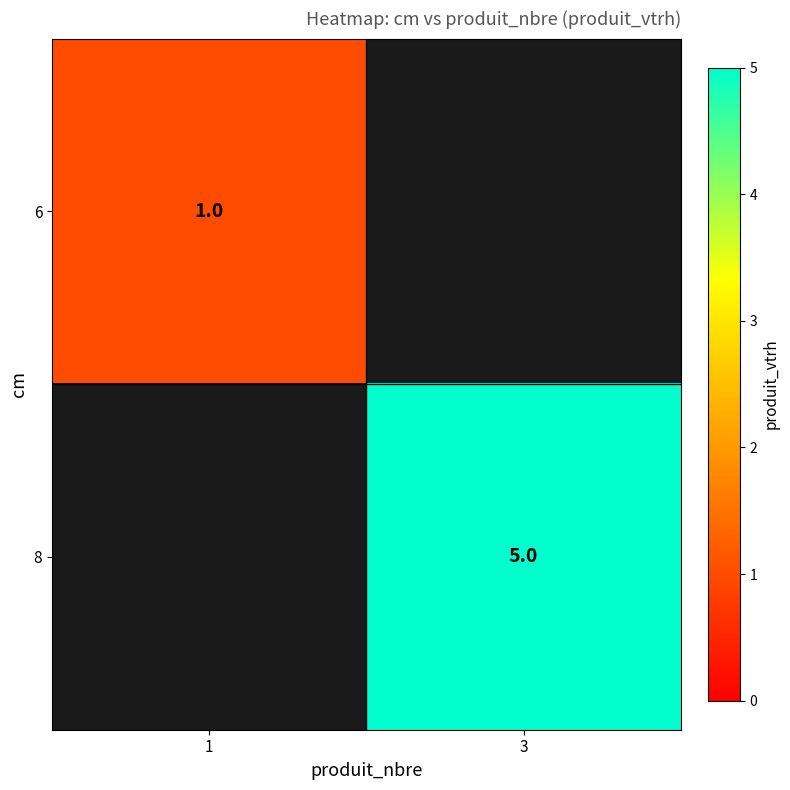

What is the minimum value shown in the chart?

1.0